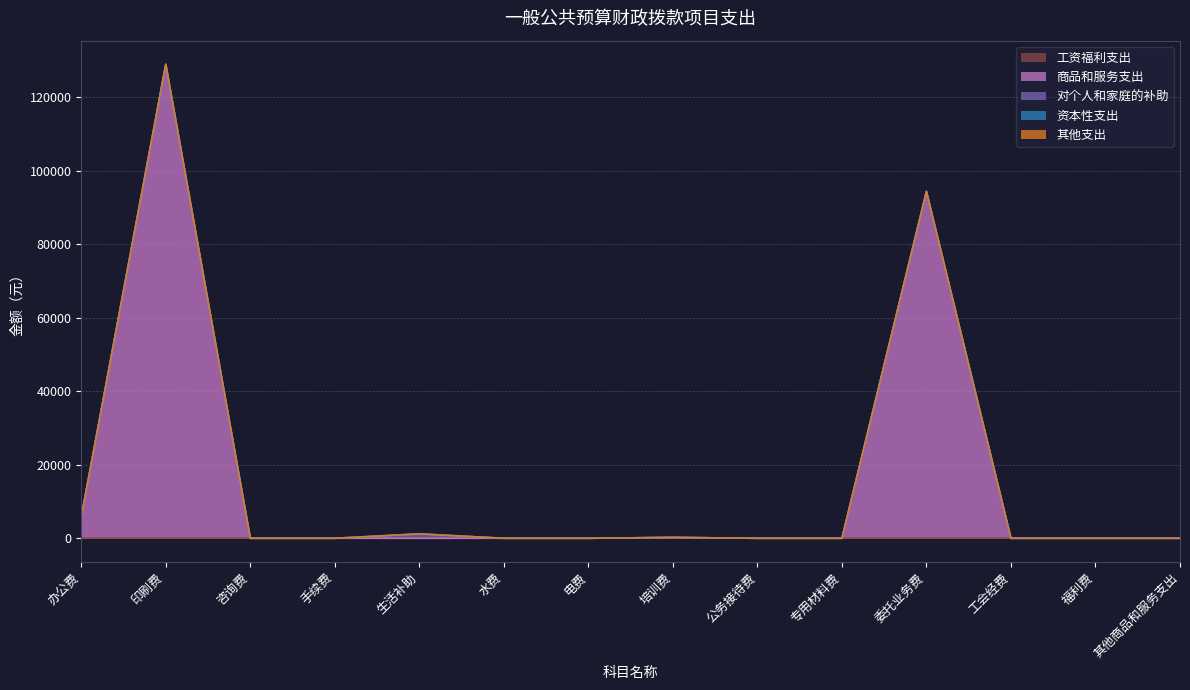

How many interior local peaks does the 对个人和家庭的补助 series have?

1